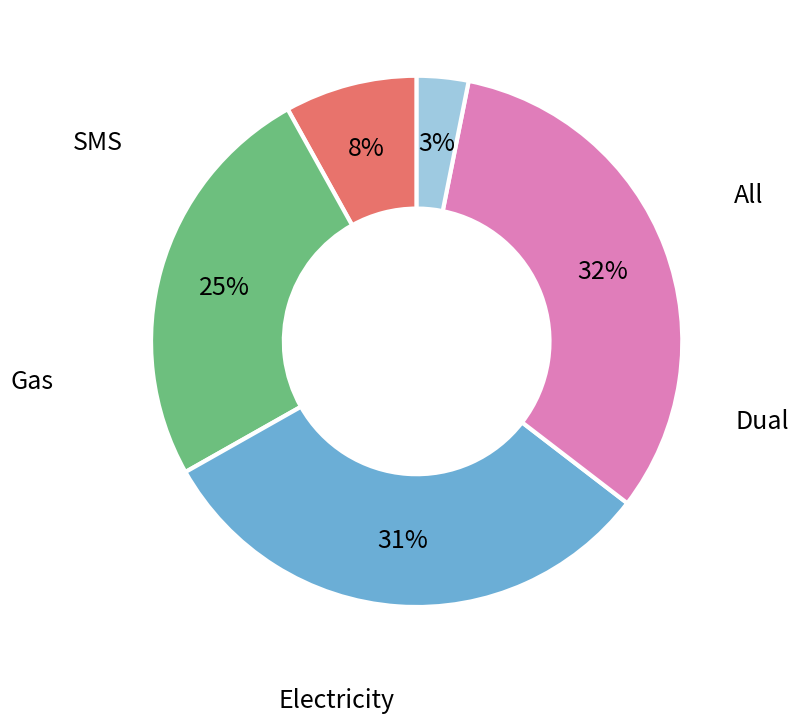

Is there a majority slice in this chart?

No